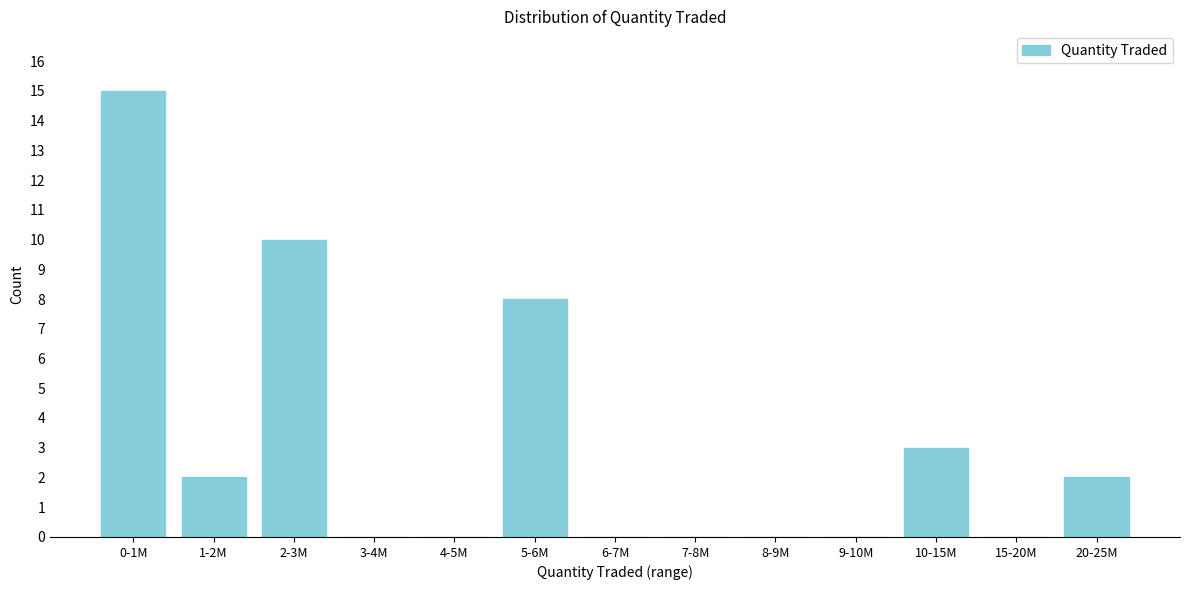

Reading right to left, what are all the values shown in this chart?

20-25M=2	15-20M=0	10-15M=3	9-10M=0	8-9M=0	7-8M=0	6-7M=0	5-6M=8	4-5M=0	3-4M=0	2-3M=10	1-2M=2	0-1M=15